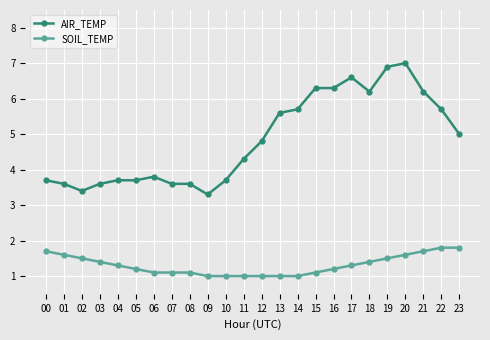

True or false: AIR_TEMP has a value of 6.9 at 19.

True